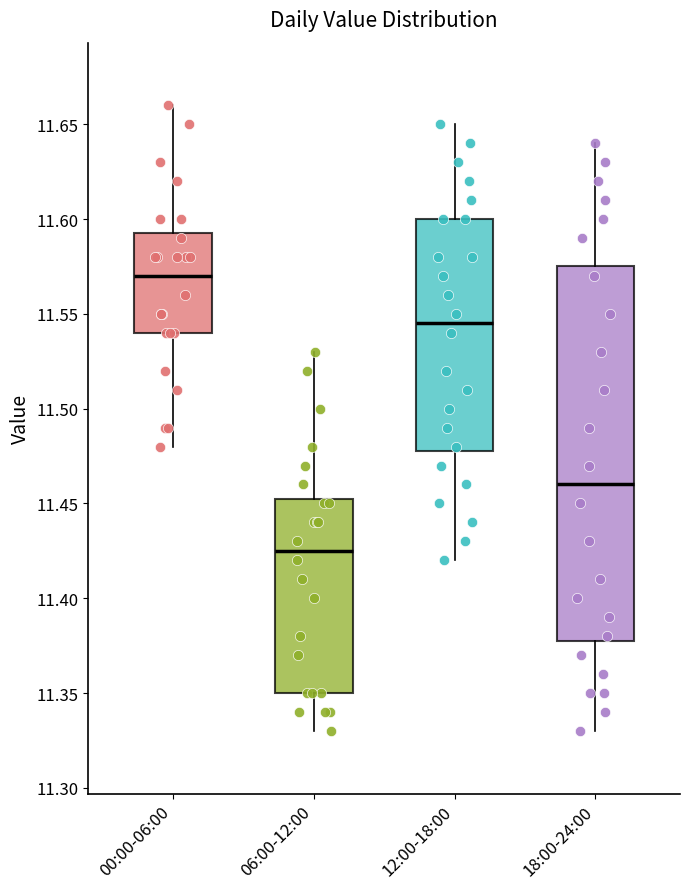

Where does the median line of the box for 06:00-12:00 sit on the y-axis? The values are not printed on the chart, so give them approximately, as read against the axis.

11.425